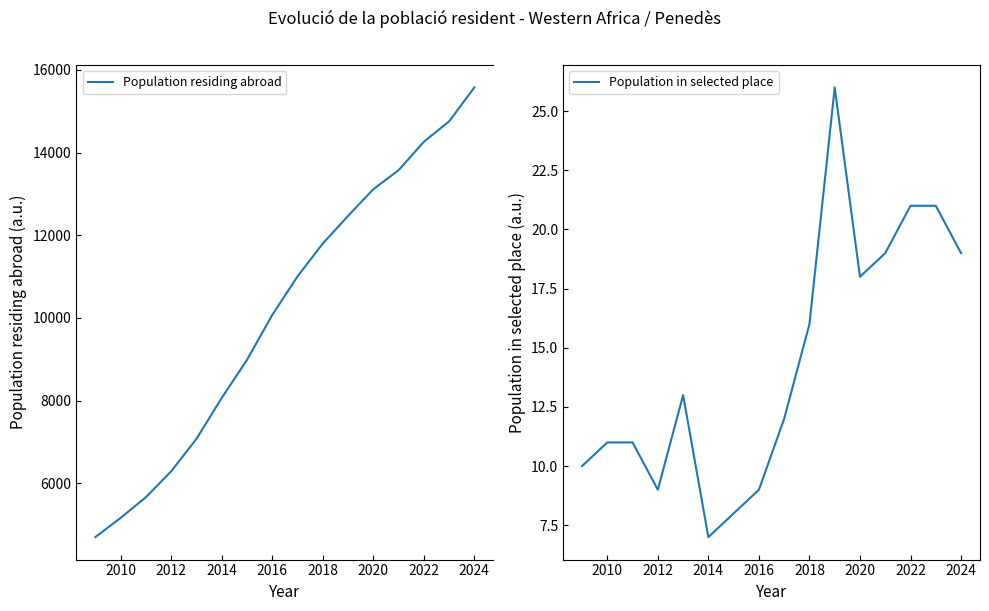

What is the maximum value for Population residing abroad?

15576